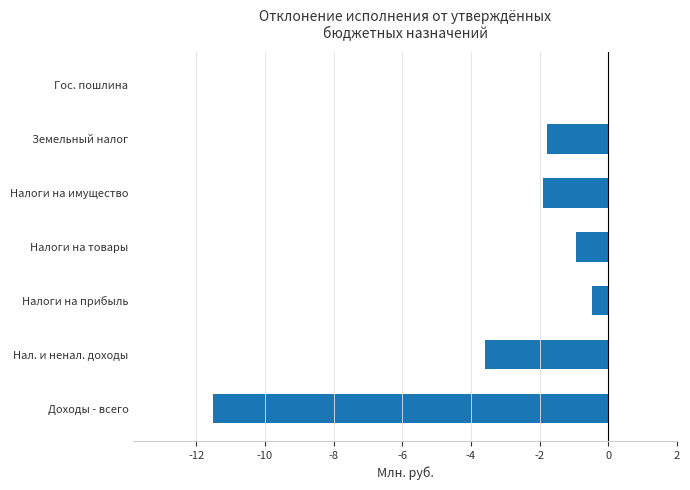

What value does the data have at Налоги на имущество?

-1.9